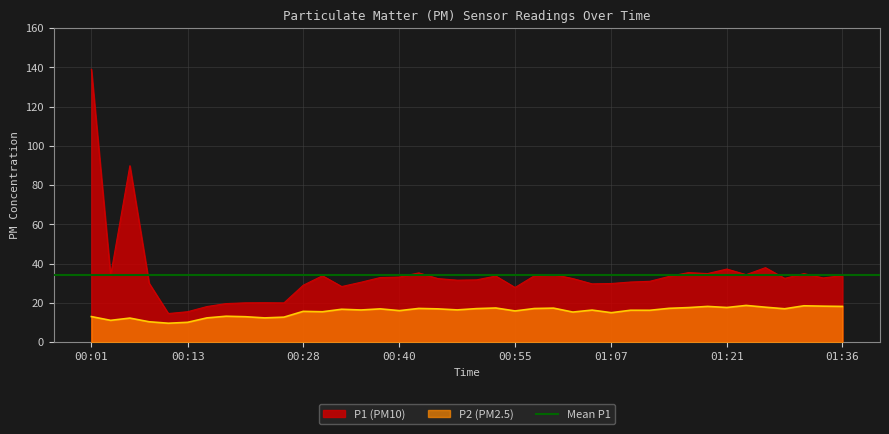

What is the total value across all series at 01:07?

44.9